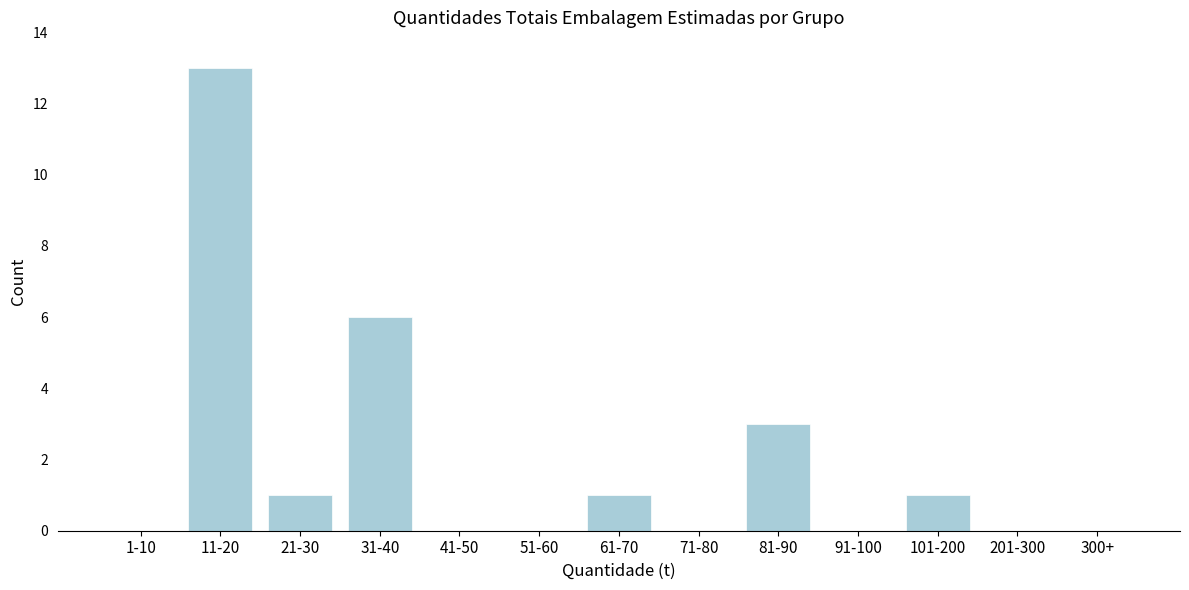

Reading right to left, list all the values displayed in this chart.

300+=0	201-300=0	101-200=1	91-100=0	81-90=3	71-80=0	61-70=1	51-60=0	41-50=0	31-40=6	21-30=1	11-20=13	1-10=0